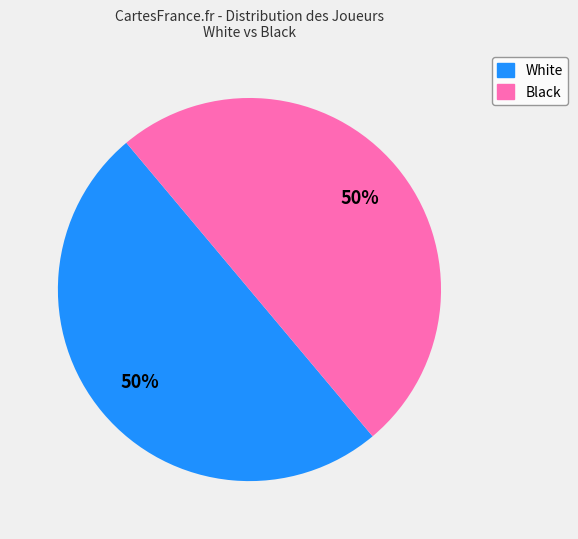

True or false: White accounts for 50% of the total.

True